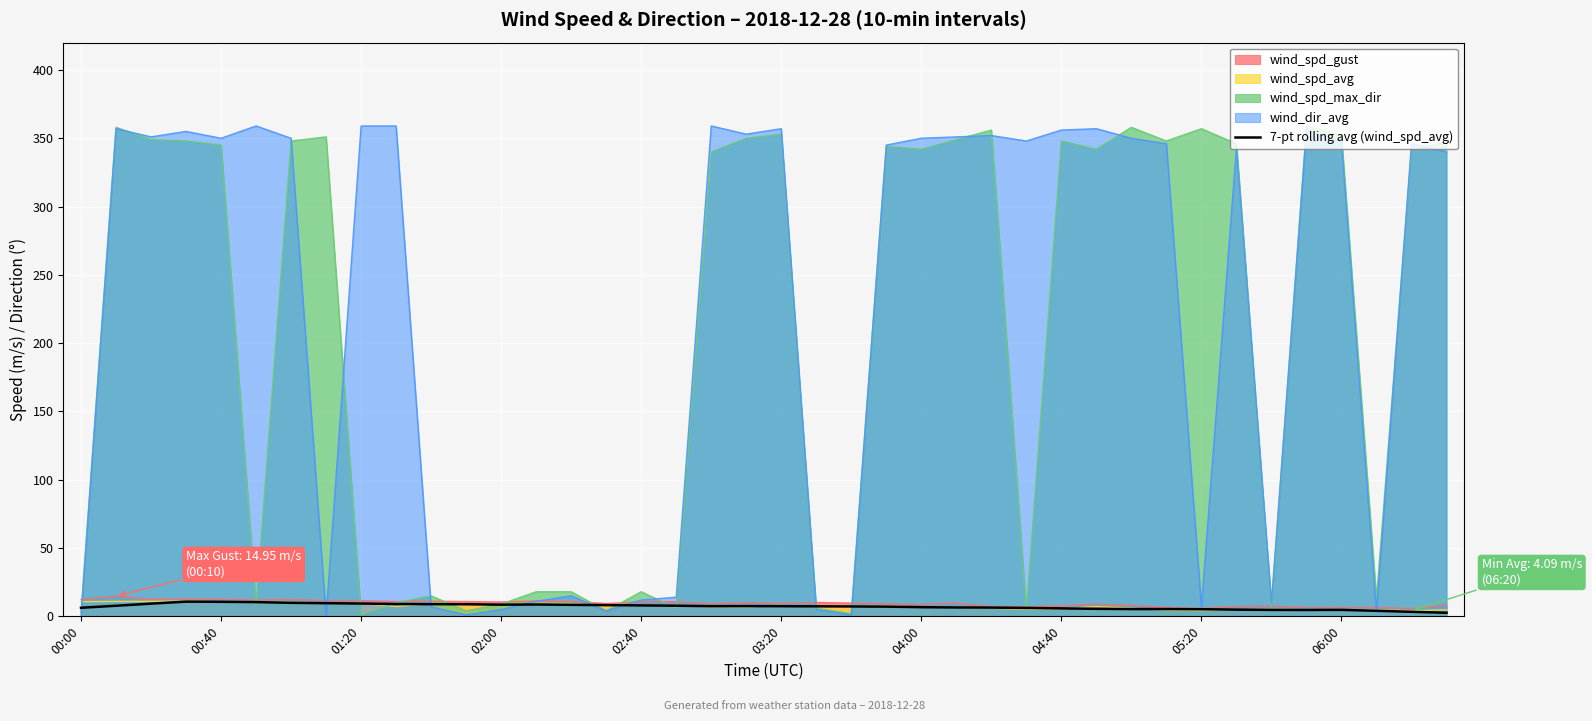

The wind_dir_avg series shows 175.9 at 00:40. True or false?

False